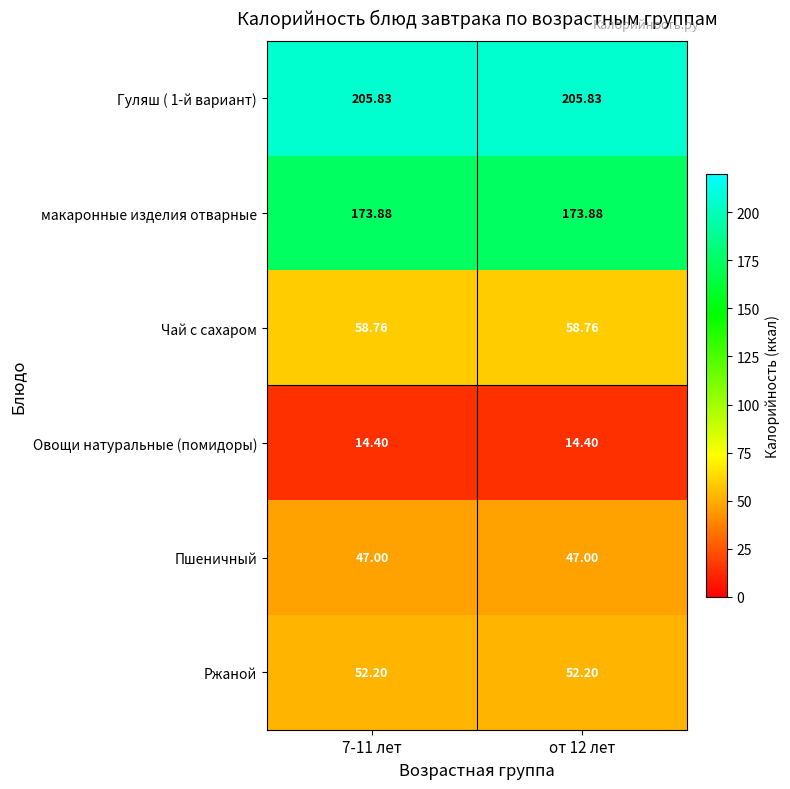

Is the value of Ржаной at 7-11 лет greater than the value of Пшеничный at 7-11 лет?

Yes